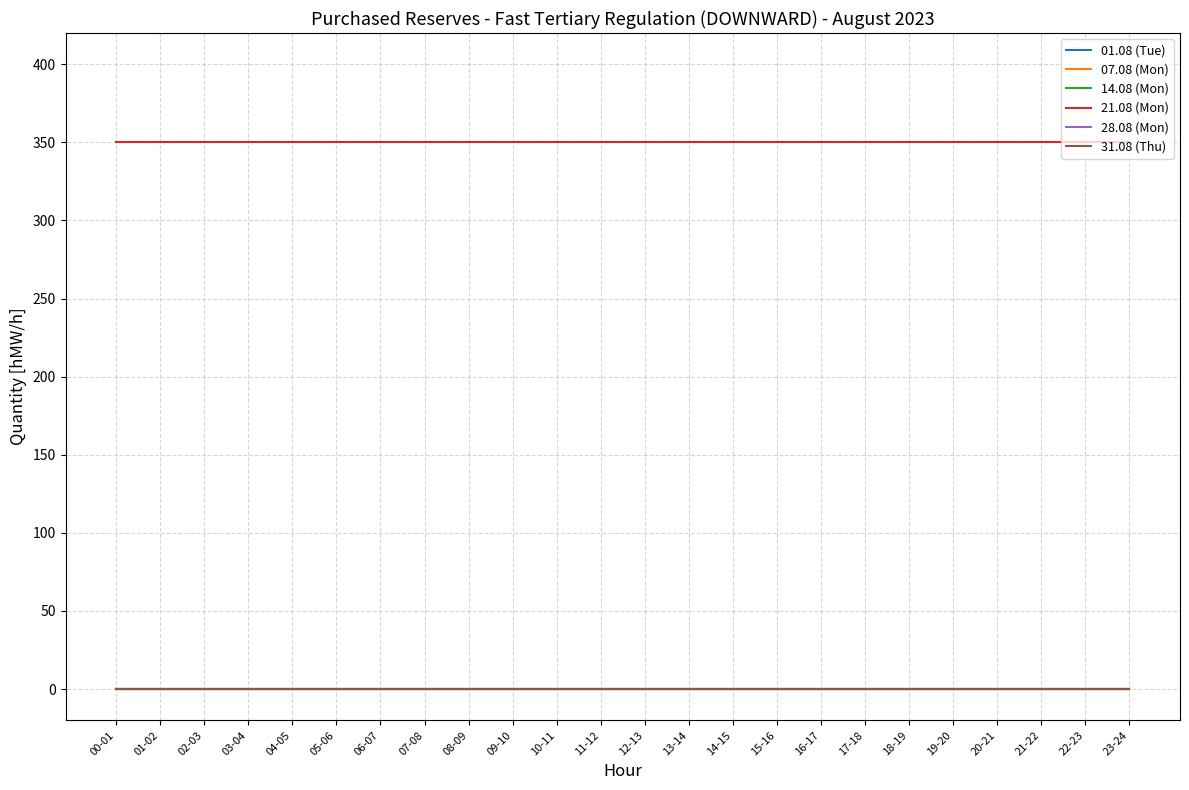

What is the maximum value shown in the chart?

350